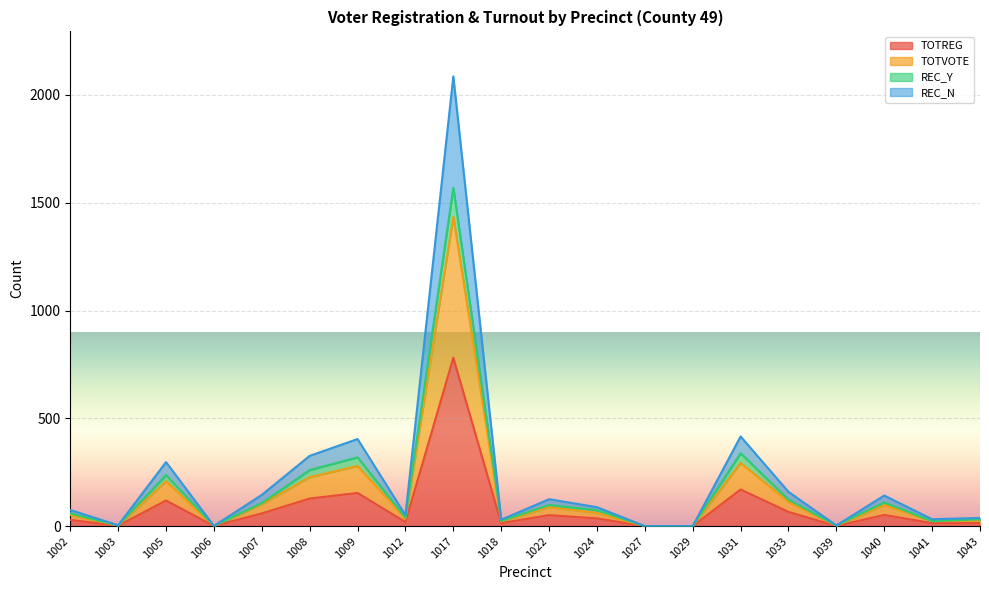

At which category is the sum across all series the highest?

1017